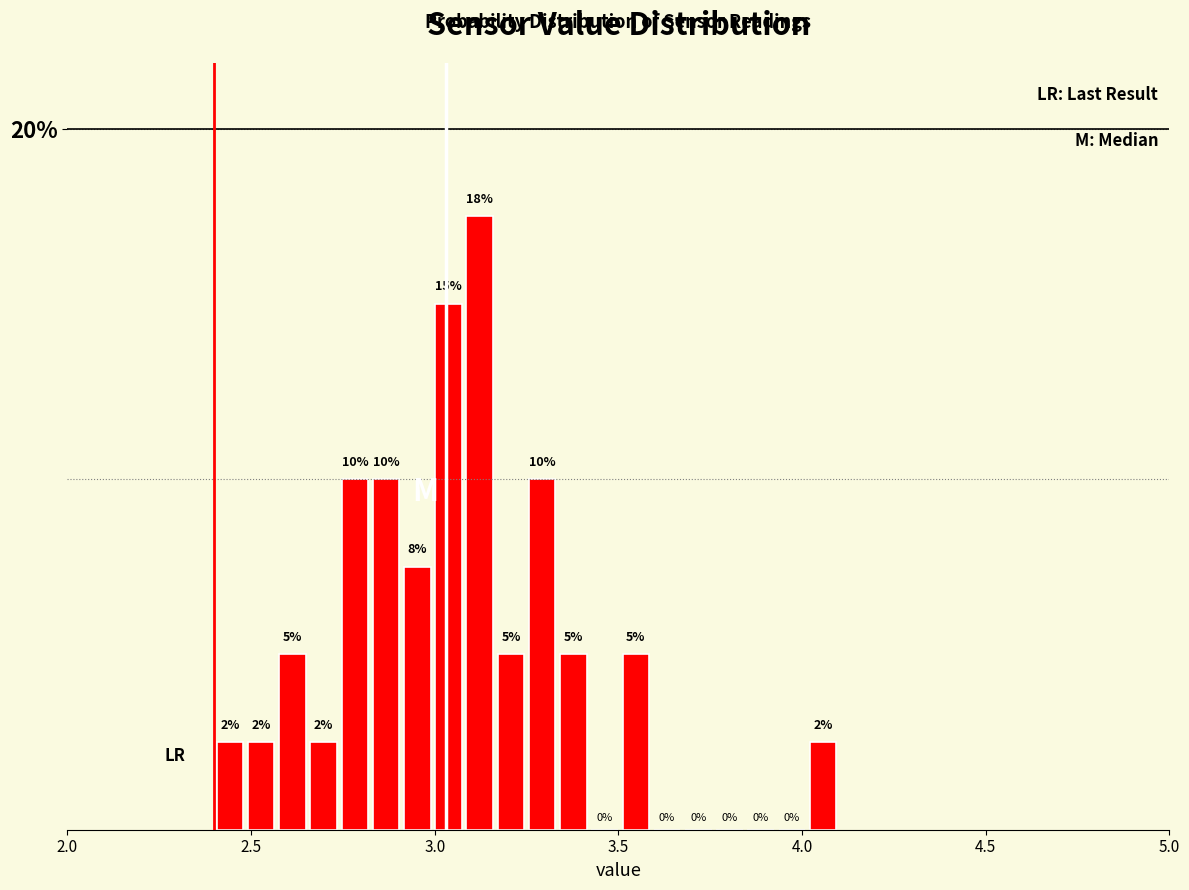

Around what value on the x-axis is the tallest bar? Give the approximate position of its centre, as read against the axis.

3.10